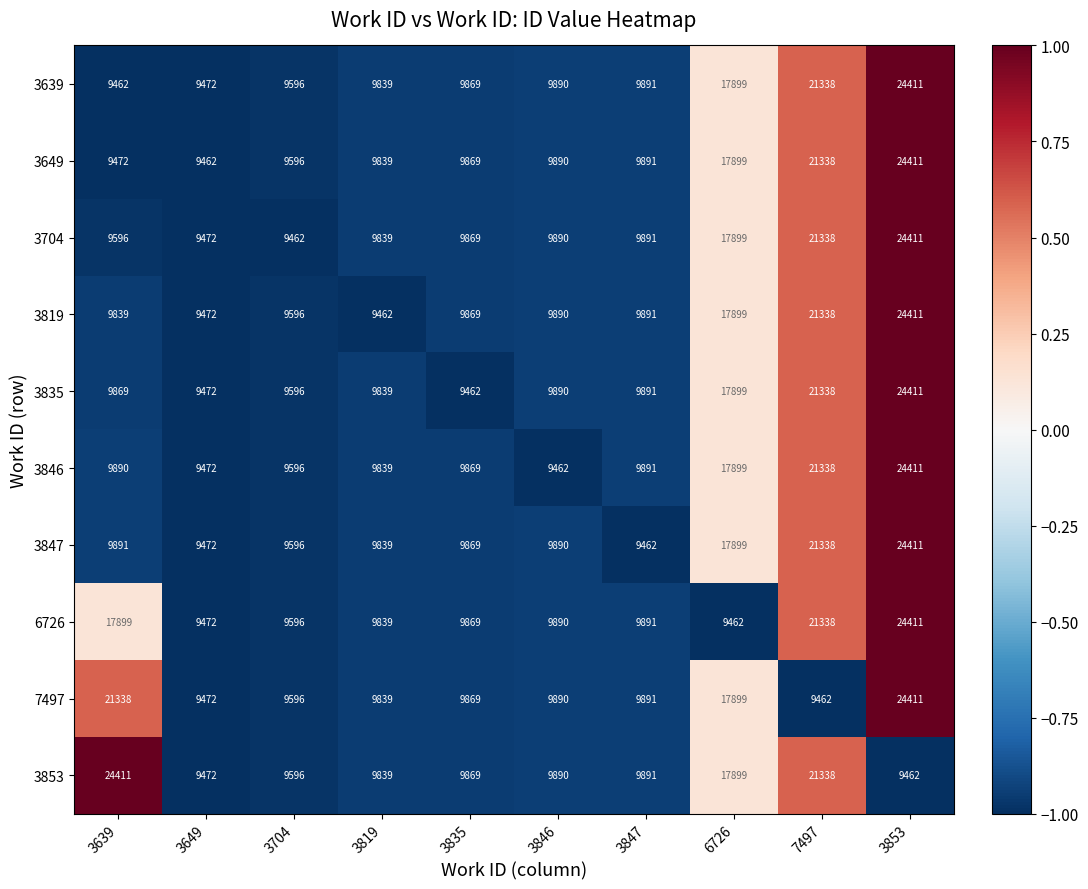

Where is 3704 nearest to the value 16936?

6726